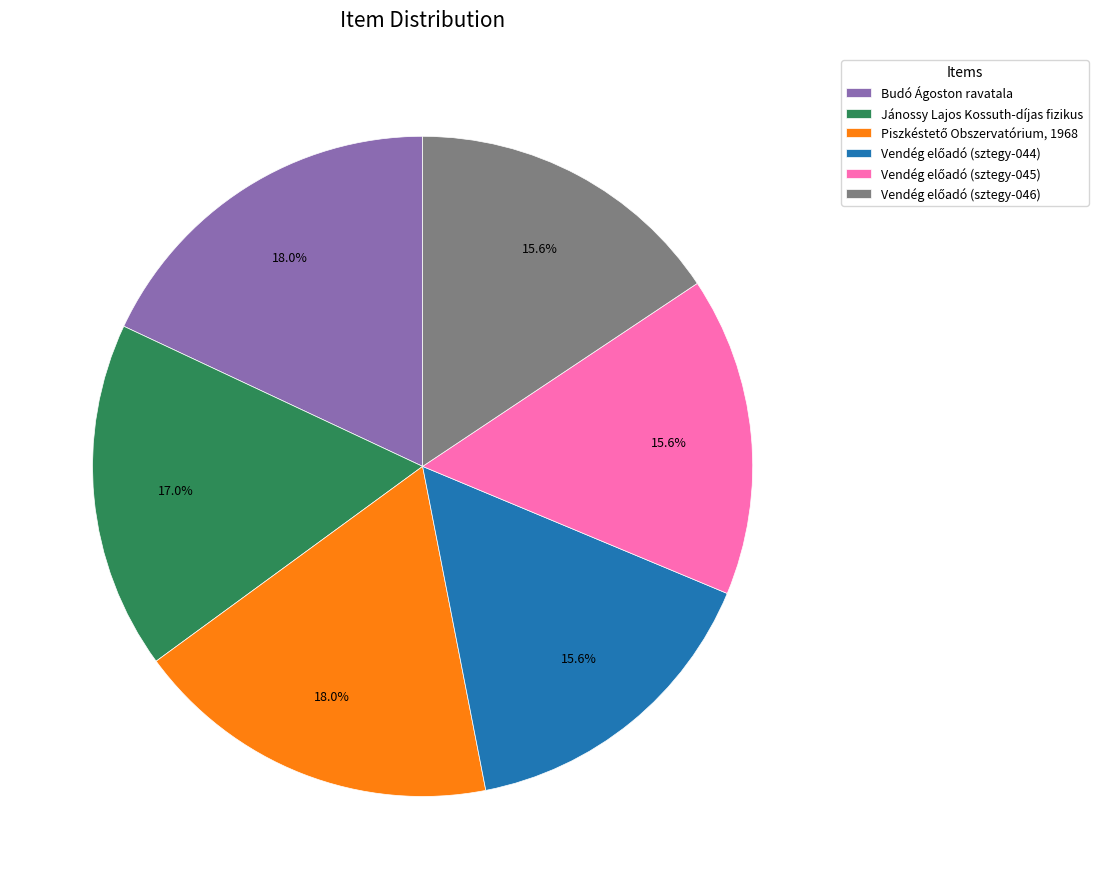

How many slices are in this pie chart?

6